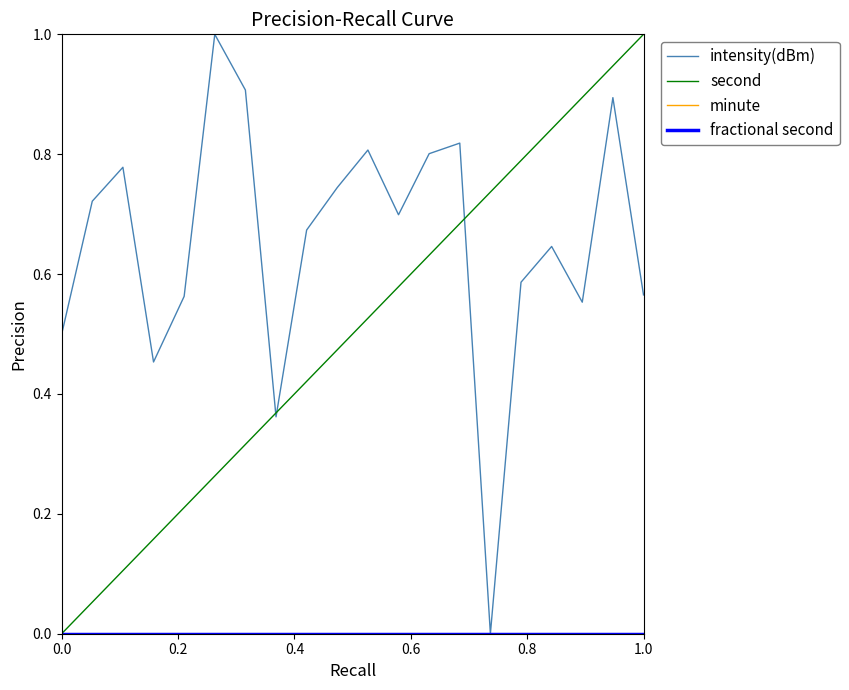

True or false: intensity(dBm) and minute cross at least once.

False